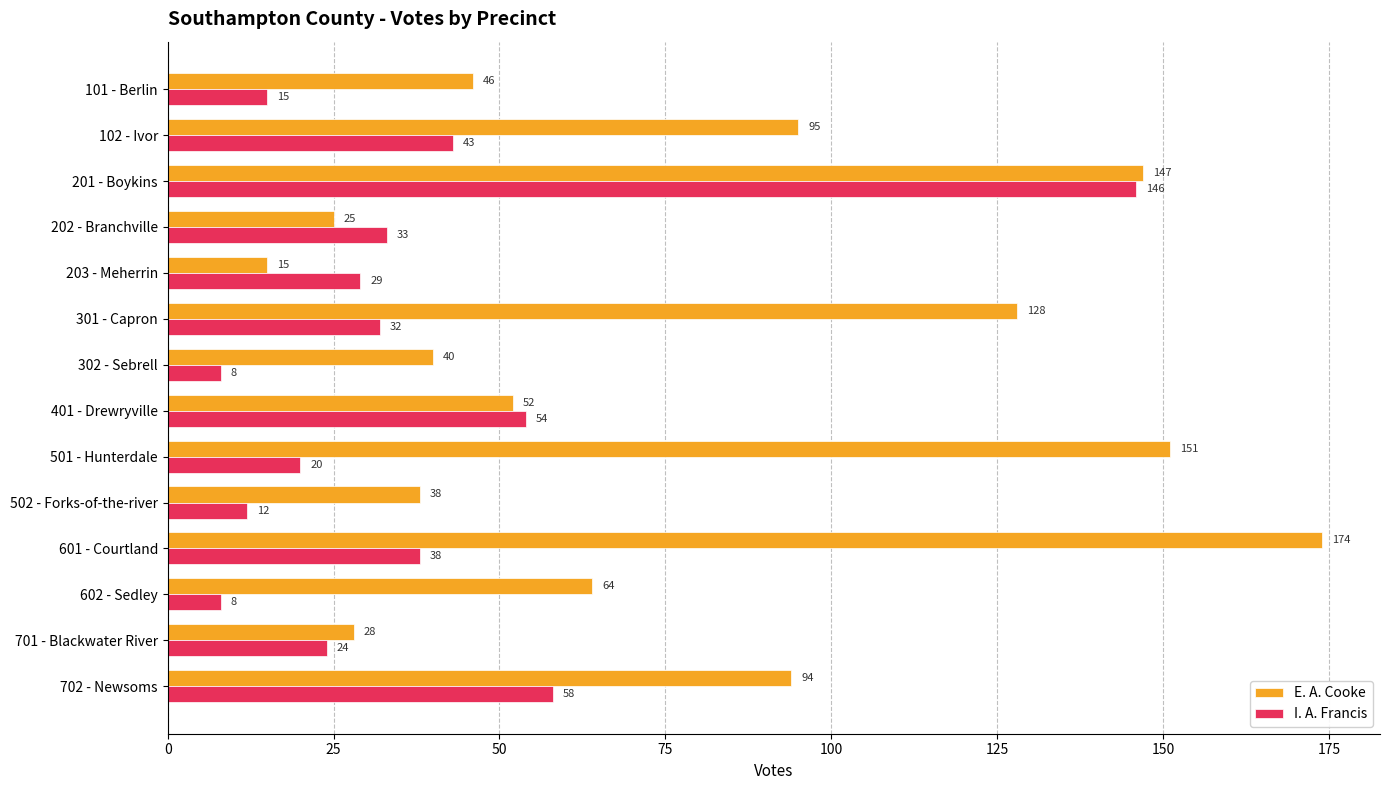

At which label is I. A. Francis closest to 77?

702 - Newsoms